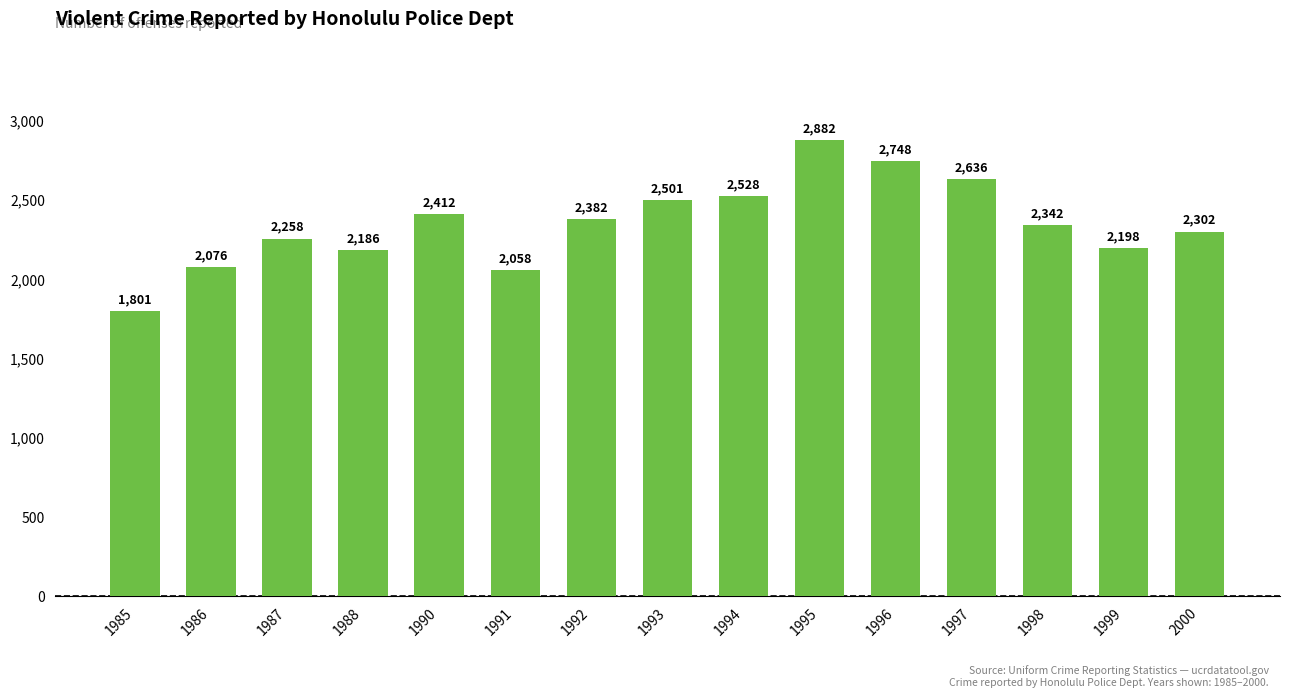

Rank the categories by value from lowest to highest.

1985, 1991, 1986, 1988, 1999, 1987, 2000, 1998, 1992, 1990, 1993, 1994, 1997, 1996, 1995